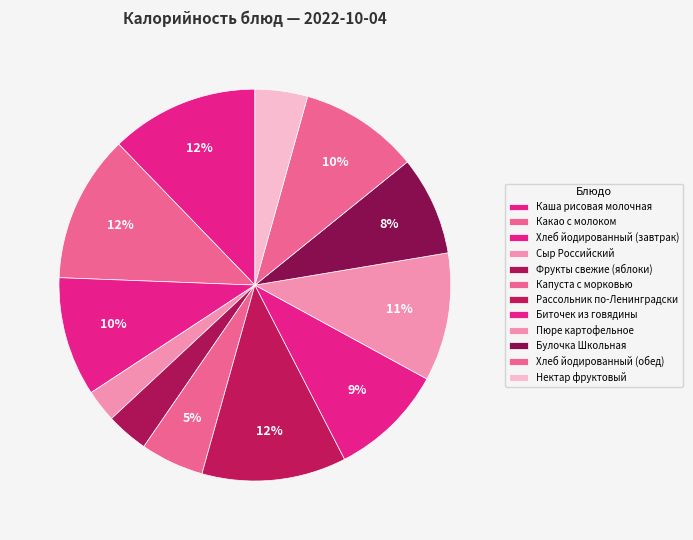

Which has a higher value, Булочка Школьная or Сыр Российский?

Булочка Школьная